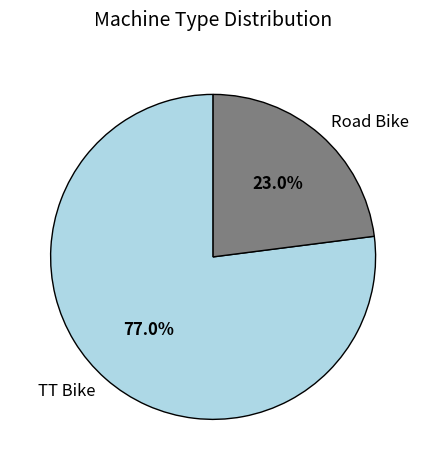

Does TT Bike account for over 50% of the chart?

Yes